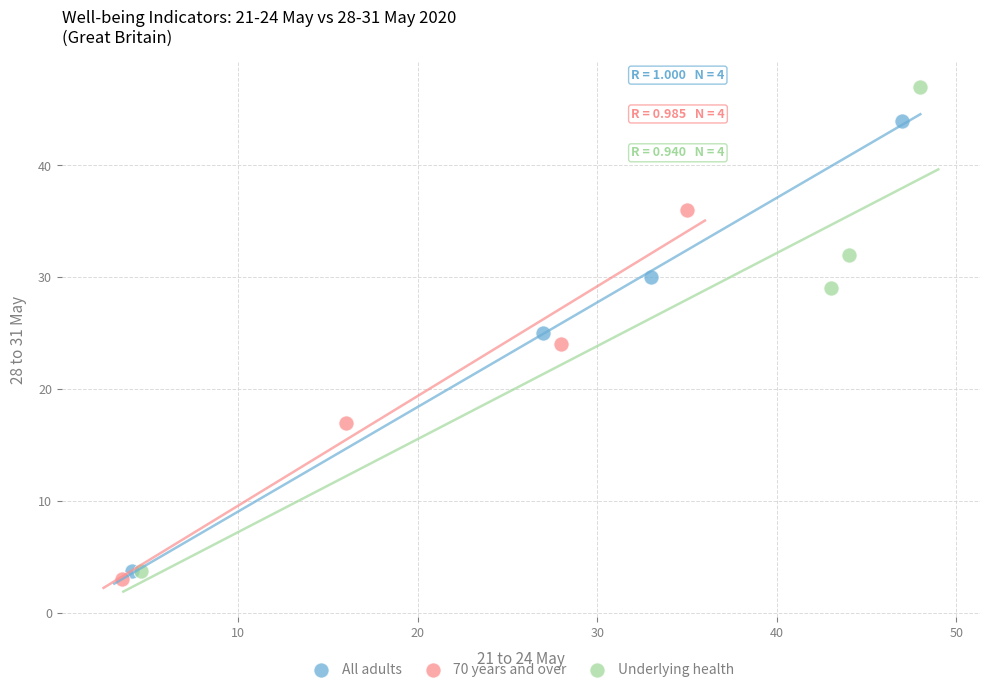

Which series has the widest spread of Y values?

Underlying health